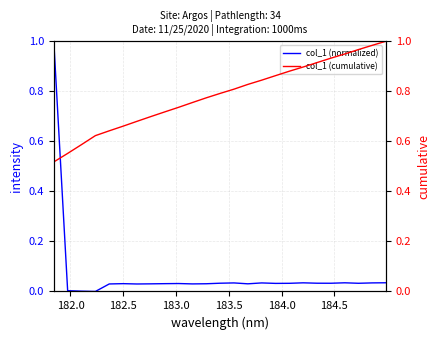

The col_1 (cumulative) series shows 0.3 at 9. True or false?

False